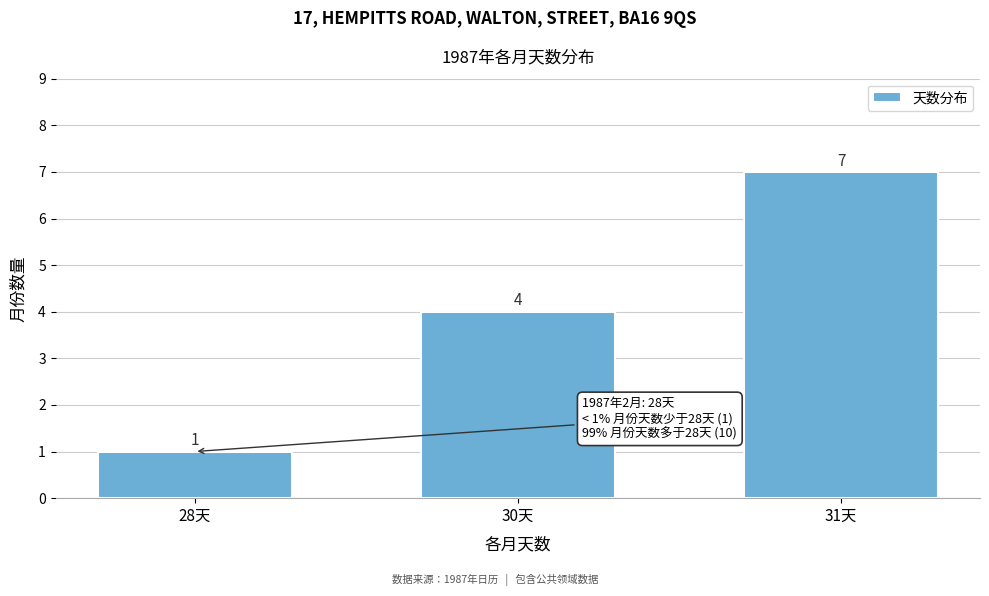

Reading left to right, extract all data points from this chart.

28天=1	30天=4	31天=7